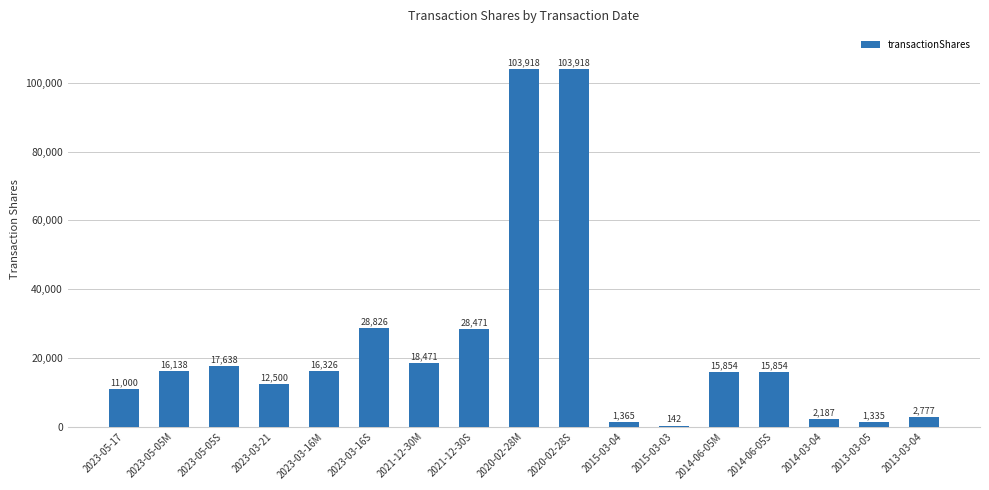

Reading right to left, extract all data points from this chart.

2013-03-04=2777	2013-03-05=1335	2014-03-04=2187	2014-06-05S=15854	2014-06-05M=15854	2015-03-03=142	2015-03-04=1365	2020-02-28S=103918	2020-02-28M=103918	2021-12-30S=28471	2021-12-30M=18471	2023-03-16S=28826	2023-03-16M=16326	2023-03-21=12500	2023-05-05S=17638	2023-05-05M=16138	2023-05-17=11000